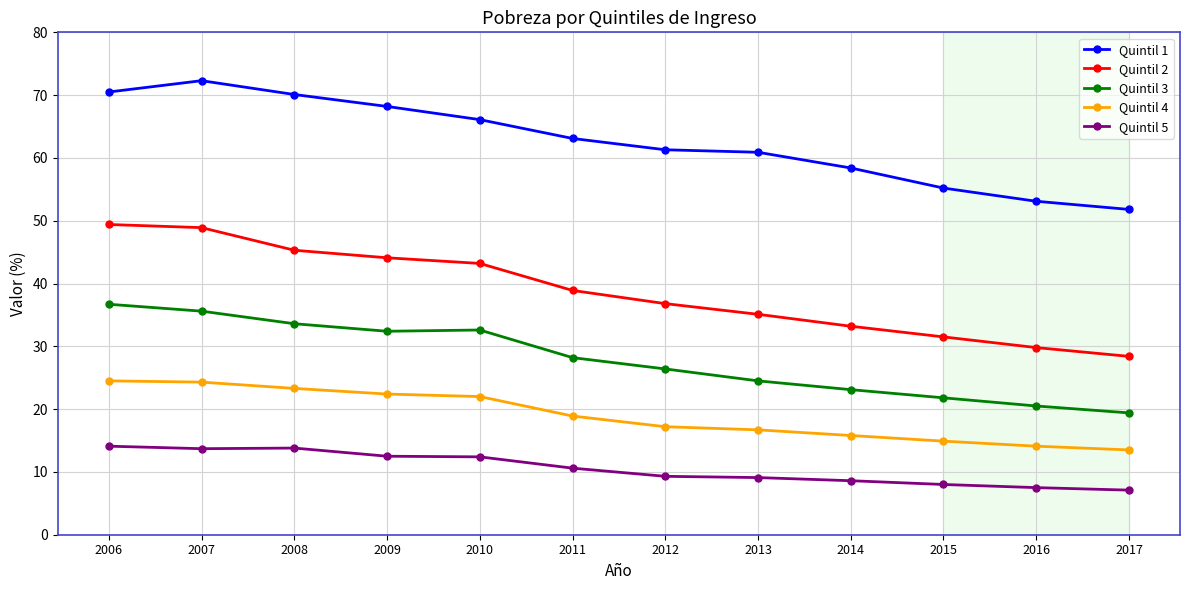

True or false: Quintil 5 has a value of 9.1 at 2013.

True